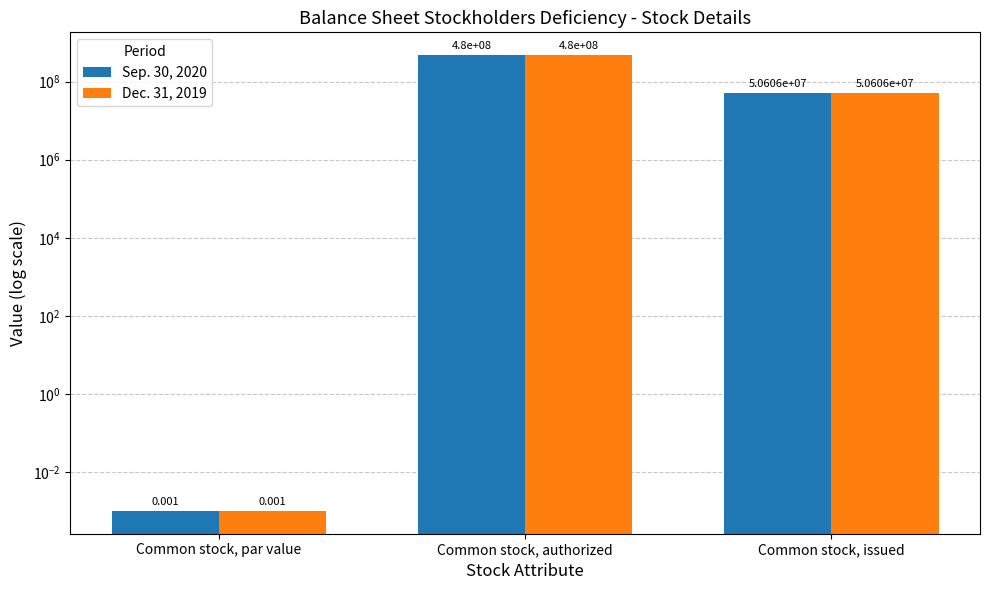

What is the sum of all Dec. 31, 2019 values?

530605965.0